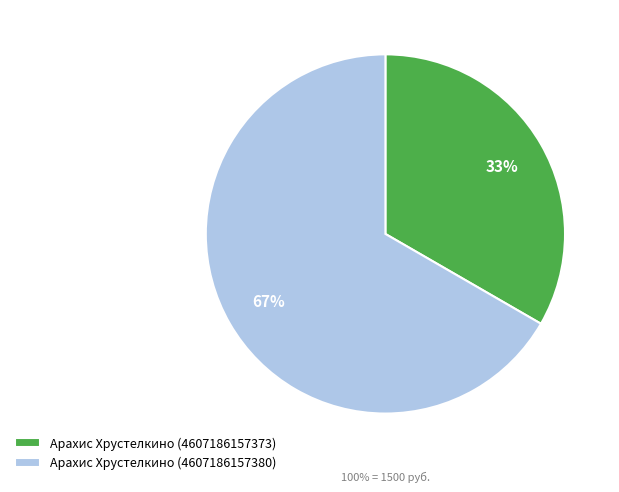

Between Арахис Хрустелкино (4607186157373) and Арахис Хрустелкино (4607186157380), which is larger?

Арахис Хрустелкино (4607186157380)